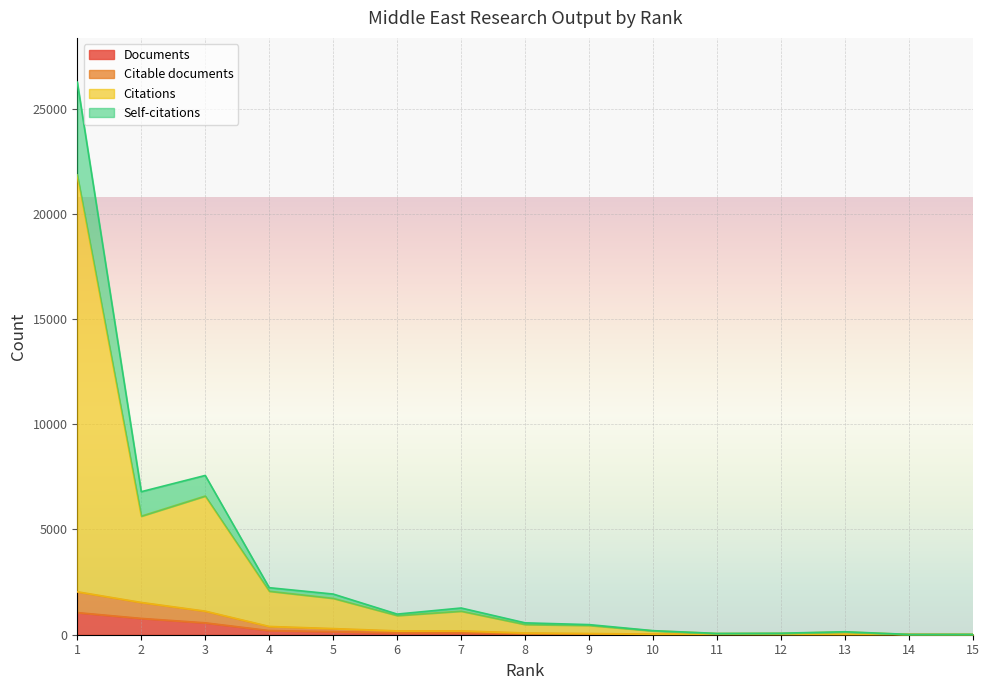

At how many categories does at least one series exceed 768?

7